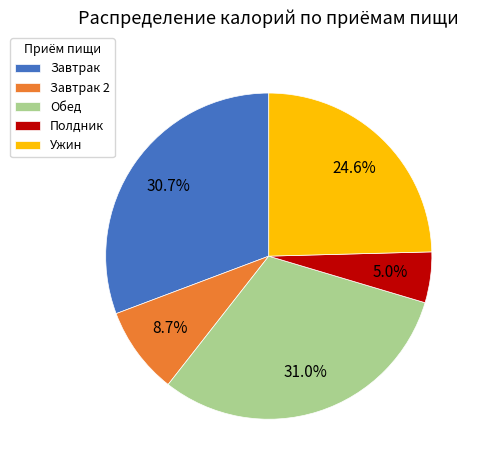

Approximately how many times larger is the value at Ужин compared to Завтрак?

0.8